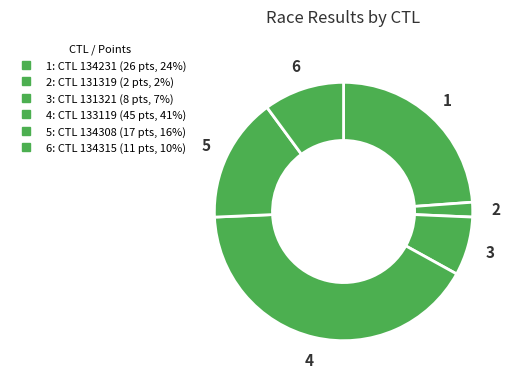

To the nearest percent, what is the average slice percentage?

17%